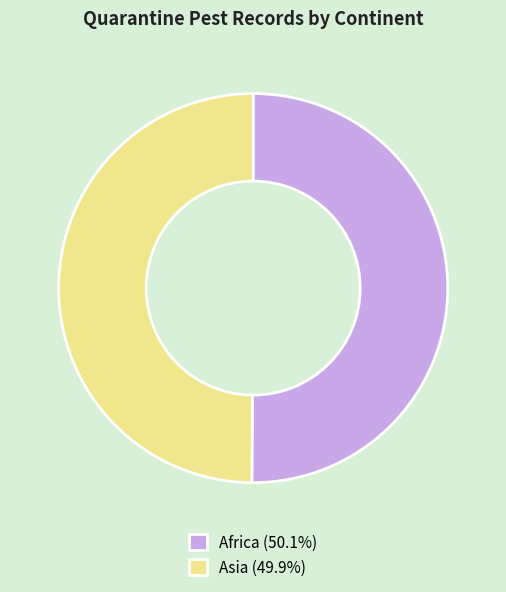

Do Africa (50.1%) and Asia (49.9%) together represent more than half of the pie?

Yes